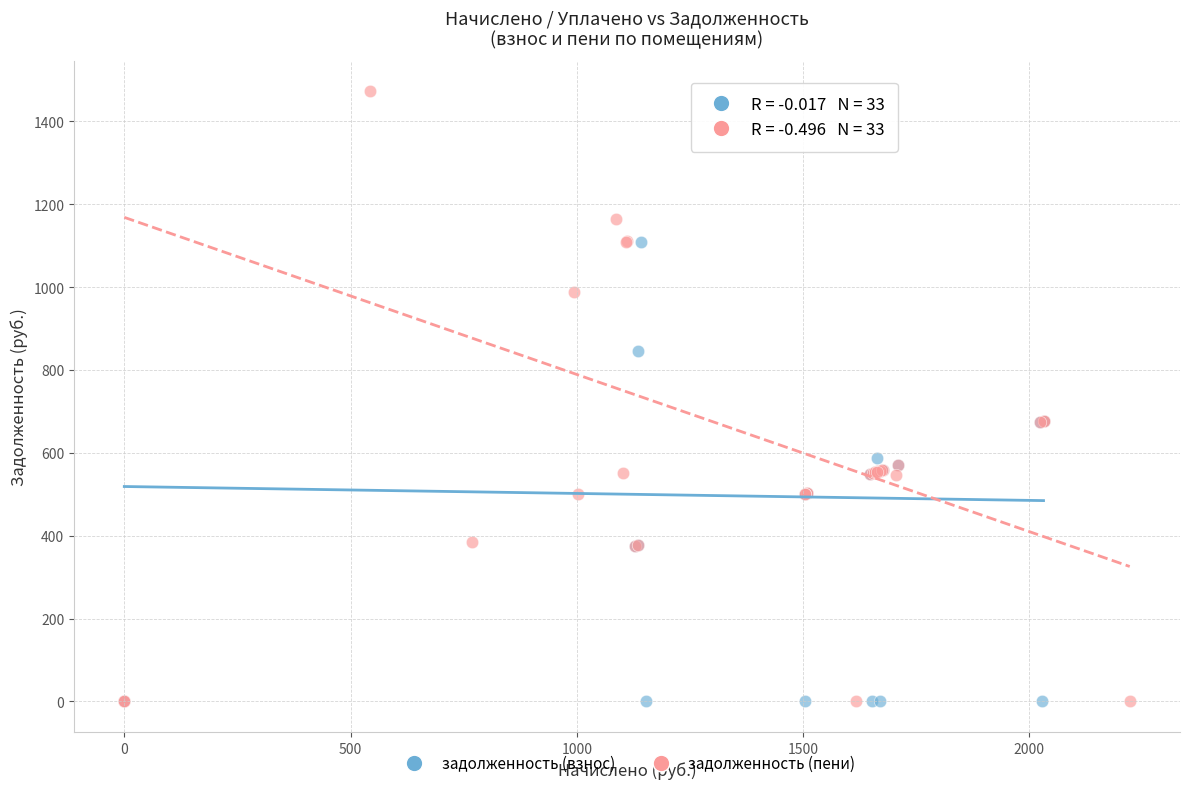

What are all the series names shown in the legend?

задолженность (взнос), задолженность (пени)